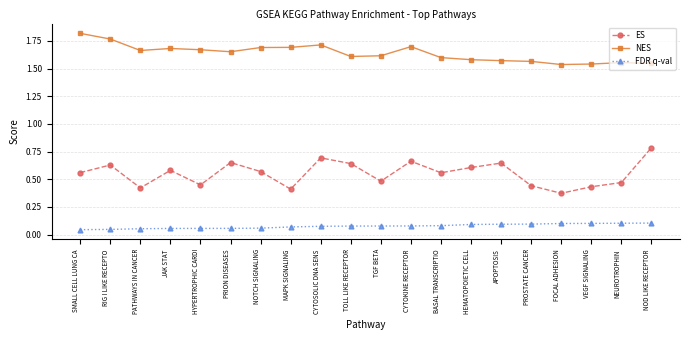

Which series has the largest range (max minus min)?

ES